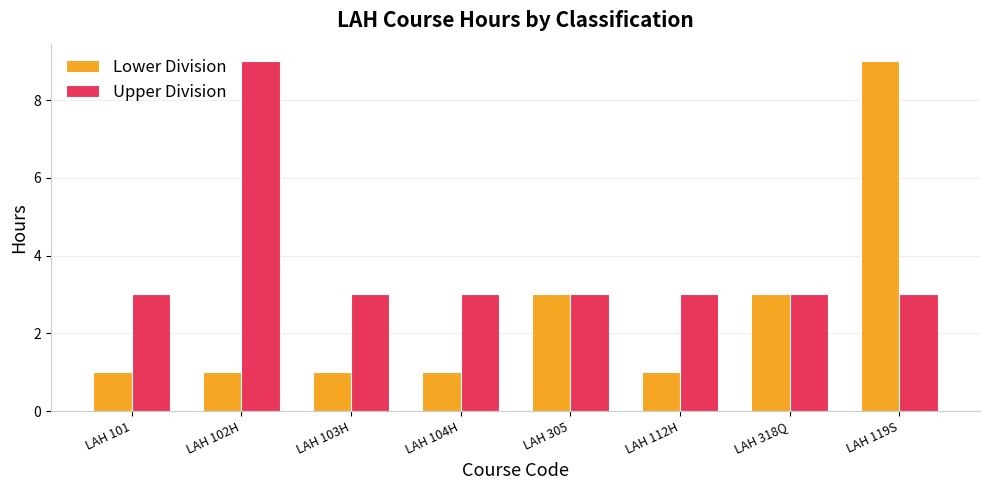

What is the sum of the Upper Division values at LAH 318Q and LAH 103H?

6